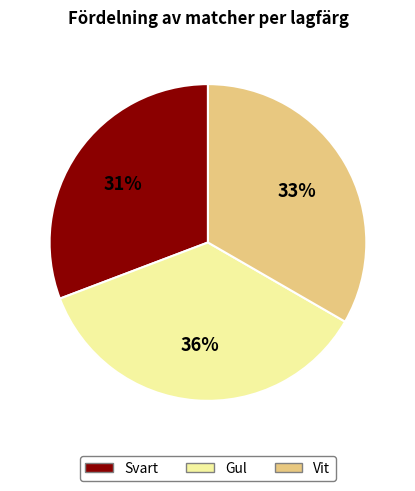

Combined, do Gul and Vit account for over 50%?

Yes